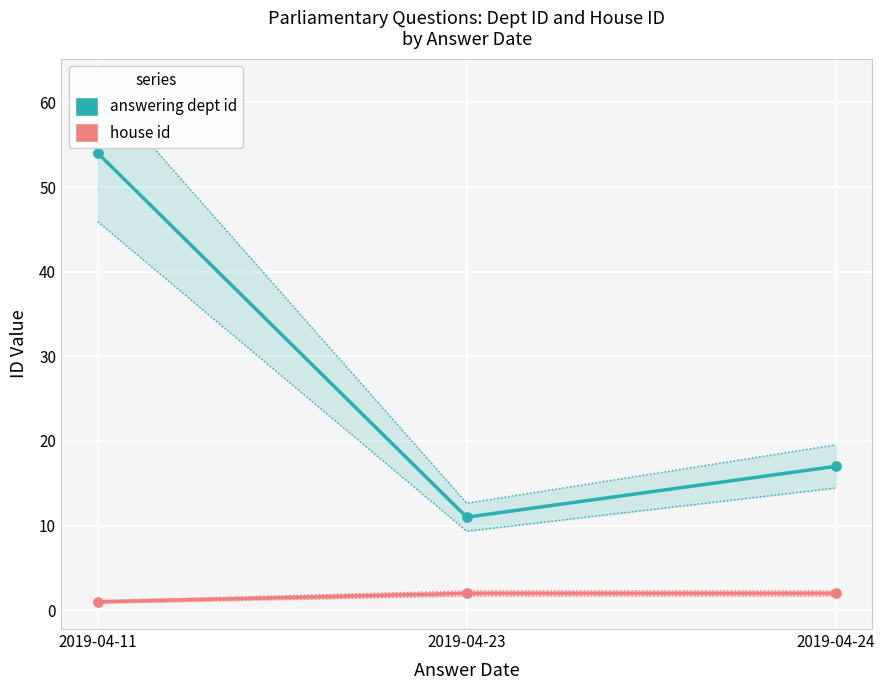

At which category is the sum across all series the highest?

2019-04-11